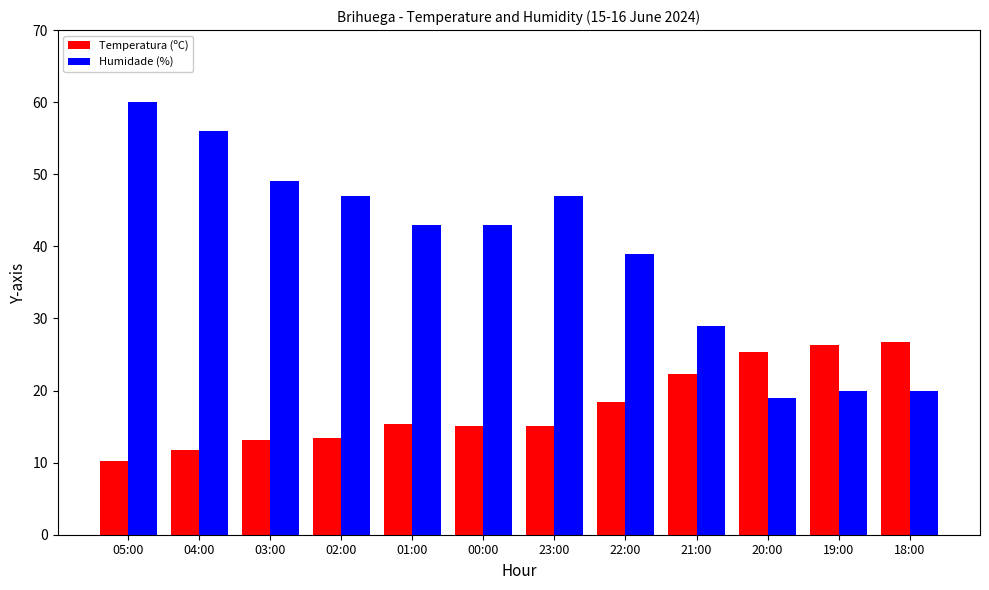

List the series in order of their overall mean, highest first.

Humidade (%), Temperatura (ºC)